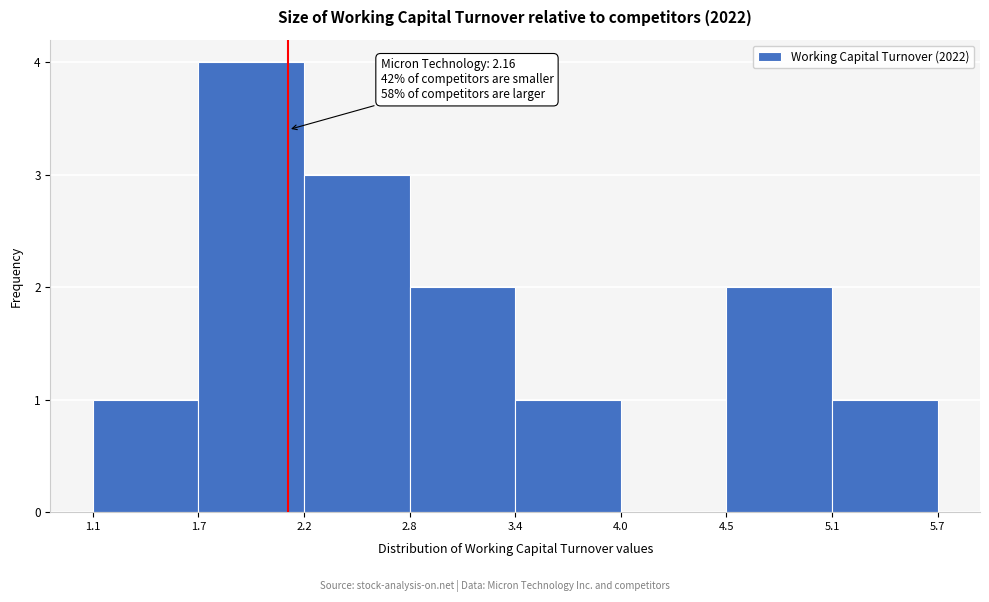

Which range on the x-axis has the tallest bar?

1.7 to 2.2